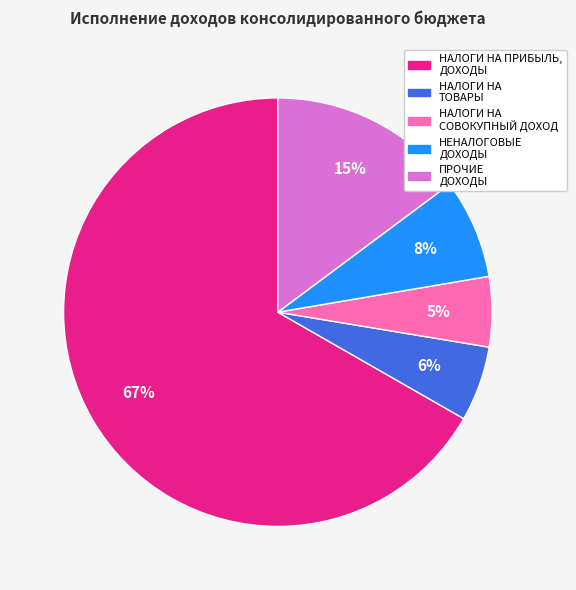

To the nearest percent, what is the average slice percentage?

20%